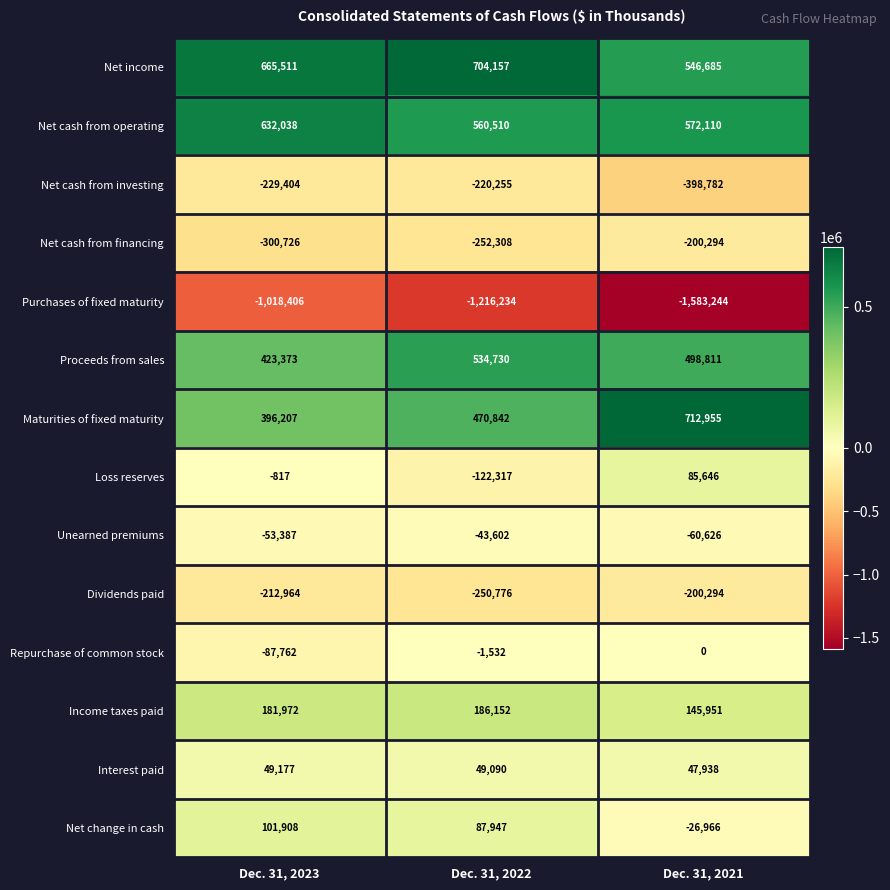

How many Net cash from financing values are between -300726 and -200294?

3